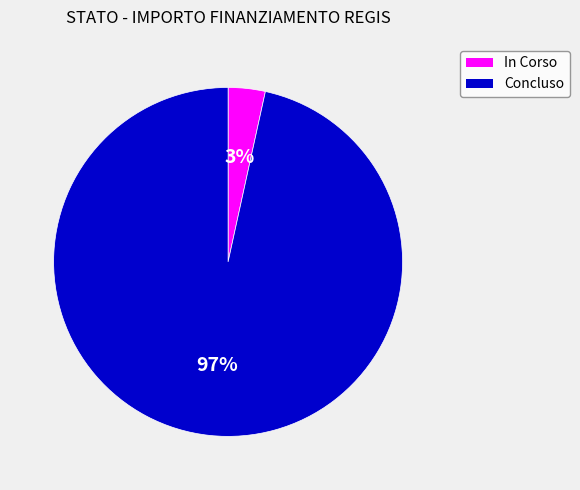

Is the sum of In Corso and Concluso greater than half?

Yes